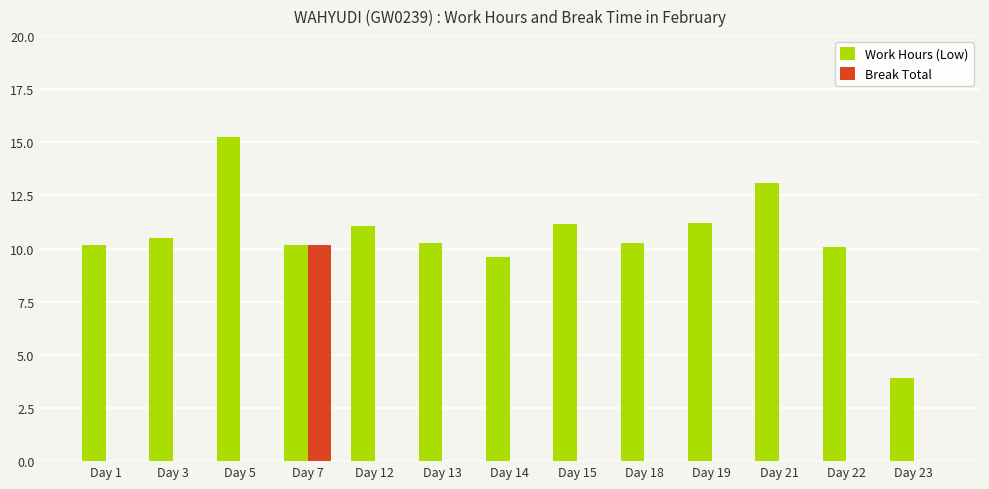

Count the number of categories in the chart.

13